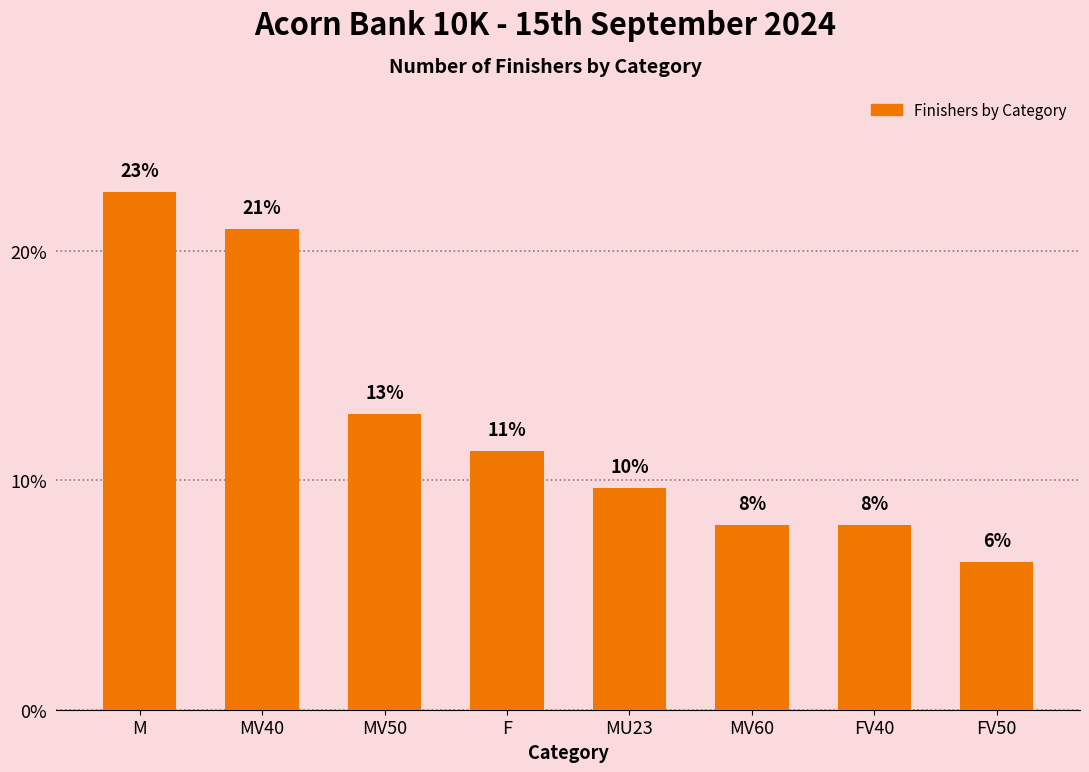

List the labels in order of value, largest first.

M, MV40, MV50, F, MU23, MV60, FV40, FV50